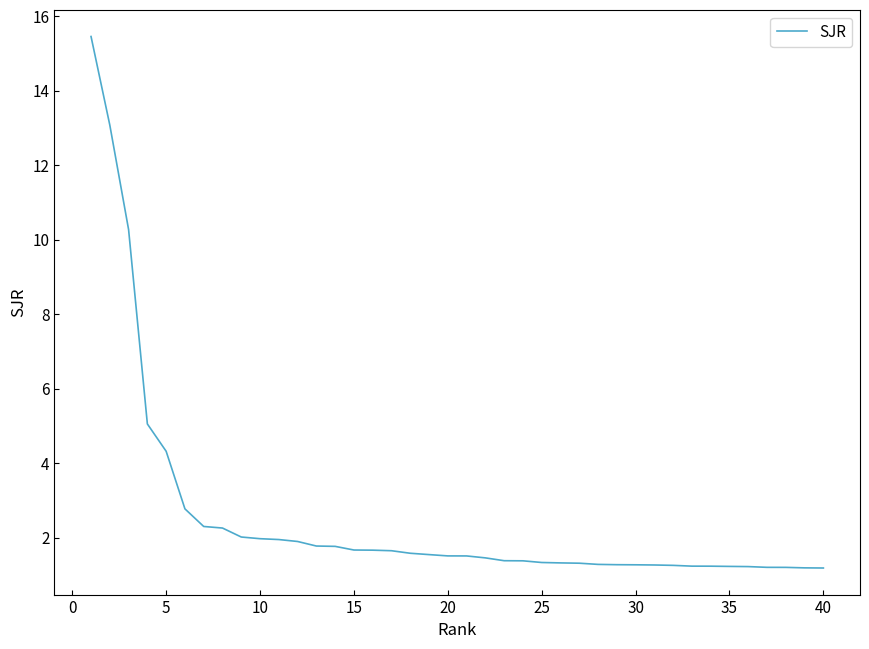

What is the difference between the maximum and minimum values?

14.3